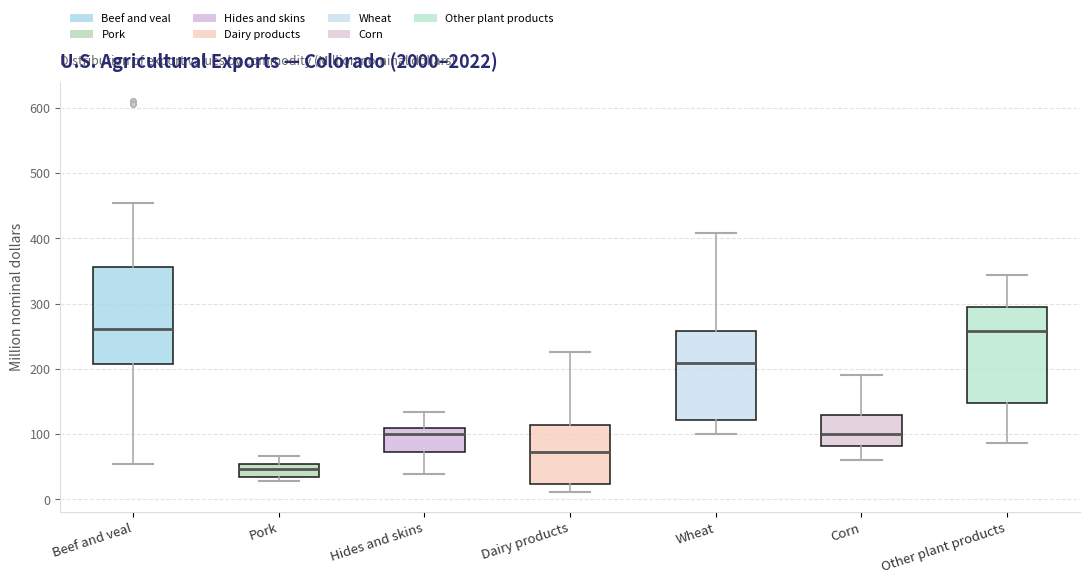

Reading left to right, transcribe this box plot: for each box, give where its median line is, the range the box spans, and where its two whiskers end, as read against the y-axis. The values are not printed on the chart, so give them approximately, as read against the axis.

Beef and veal: median 260, box 210 to 360, whiskers 50 to 450
Pork: median 50 (inside the box), box 30 to 50, whiskers 30 (just below the box's lower edge) to 70
Hides and skins: median 100, box 70 to 110, whiskers 40 to 130
Dairy products: median 70, box 20 to 110, whiskers 10 to 230
Wheat: median 210, box 120 to 260, whiskers 100 to 410
Corn: median 100, box 80 to 130, whiskers 60 to 190
Other plant products: median 260, box 150 to 290, whiskers 90 to 340